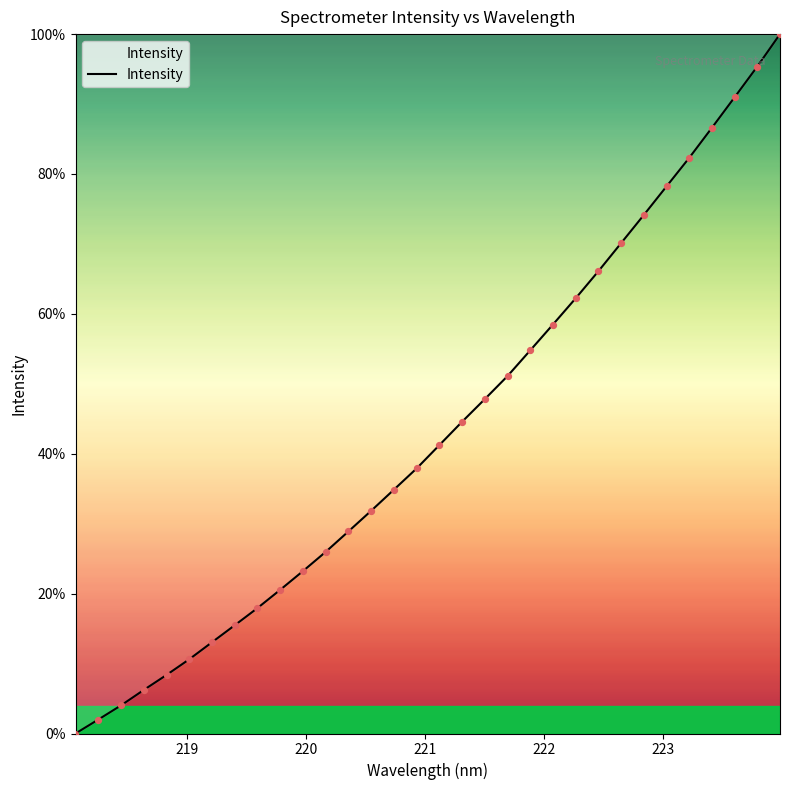

What is the difference between the maximum and minimum values?

100.0